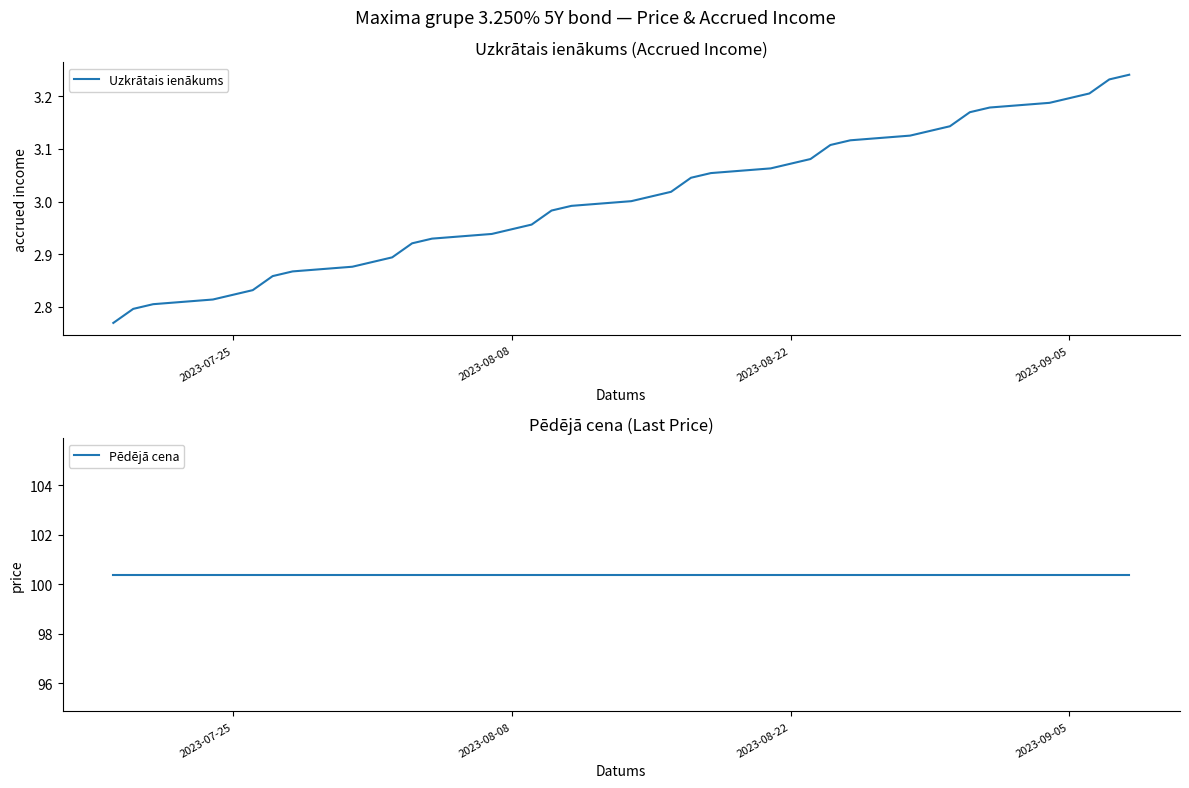

What is the lowest value of the Pēdējā cena series?

100.4